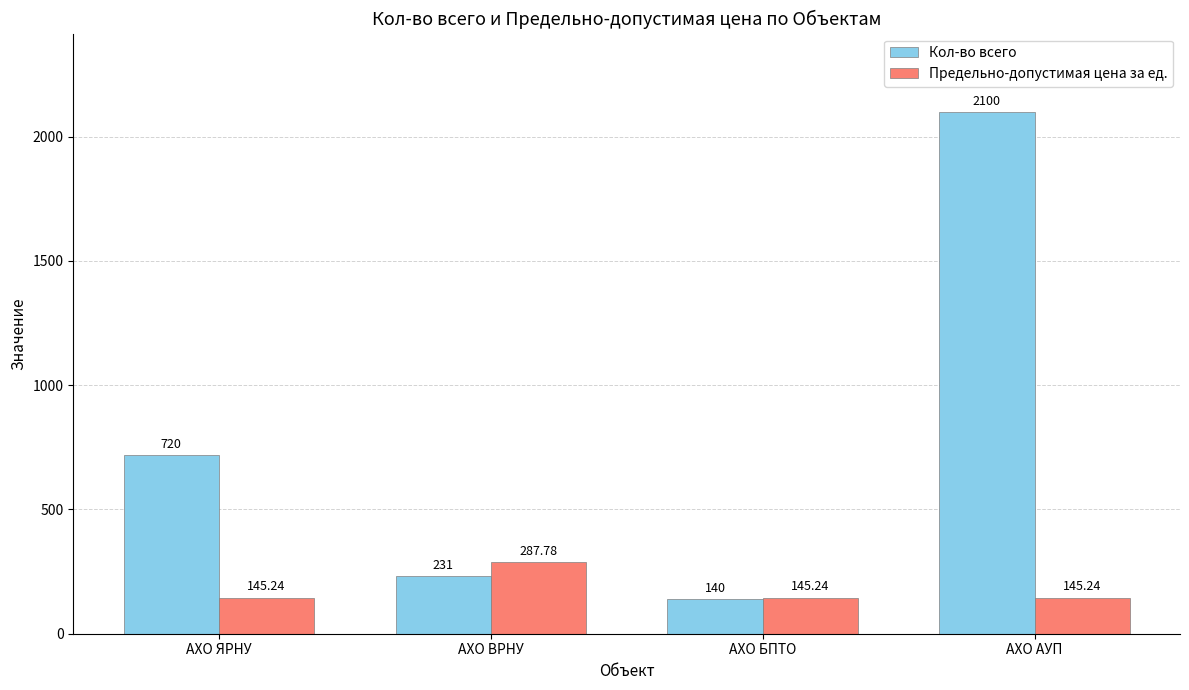

Which category has the highest value in the Кол-во всего series?

АХО АУП